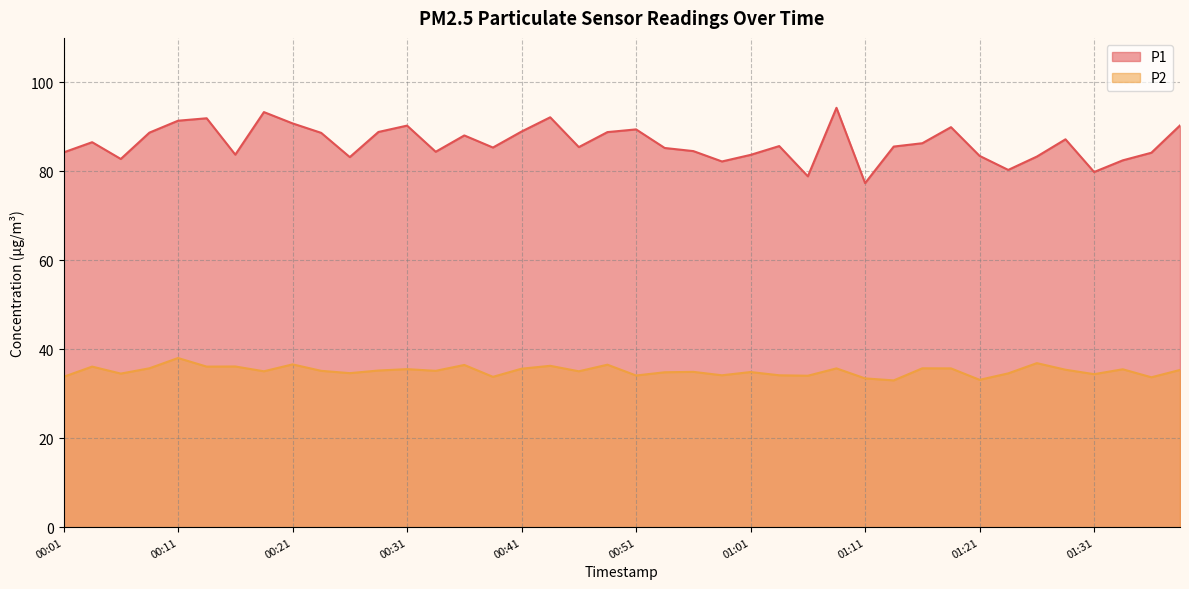

Reading left to right, extract all data points from this chart.

P1: 84.2	86.5	82.8	88.7	91.4	91.9	83.8	93.3	90.8	88.7	83.2	88.8	90.3	84.4	88.1	85.3	89.0	92.2	85.5	88.8	89.4	85.2	84.5	82.2	83.7	85.7	78.9	94.3	77.3	85.6	86.3	89.9	83.5	80.3	83.3	87.2	79.8	82.5	84.2	90.3
P2: 33.8	36.1	34.5	35.7	38.0	36.1	36.1	35.0	36.6	35.1	34.6	35.2	35.5	35.1	36.5	33.8	35.6	36.3	35.0	36.5	34.1	34.8	34.9	34.1	34.9	34.1	34.0	35.7	33.5	33.0	35.7	35.7	33.1	34.6	36.9	35.4	34.4	35.5	33.7	35.4